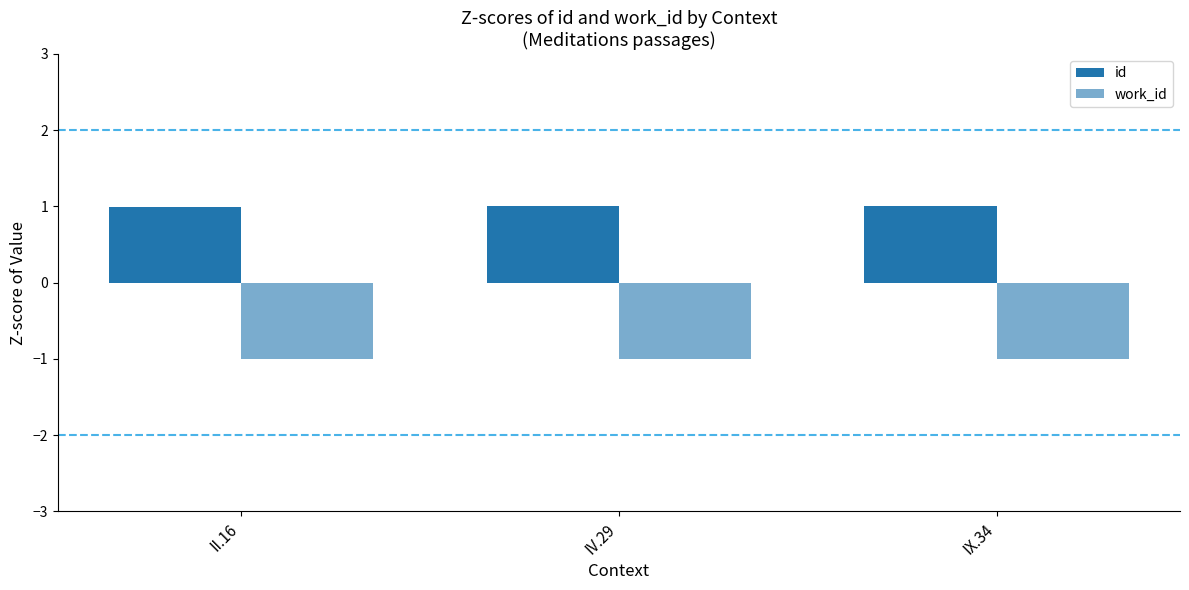

What is the minimum value shown in the chart?

-1.0